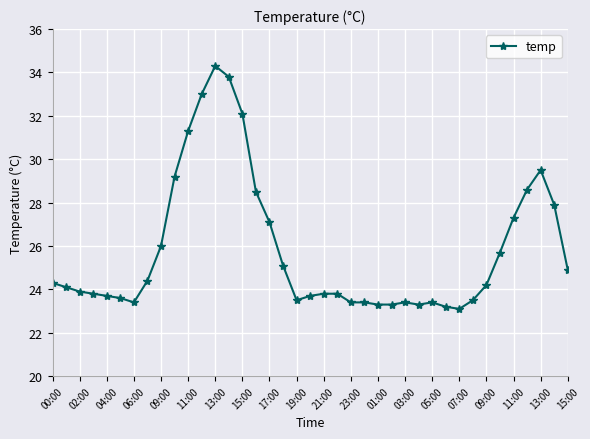

What is the difference between the maximum and minimum values?

11.2